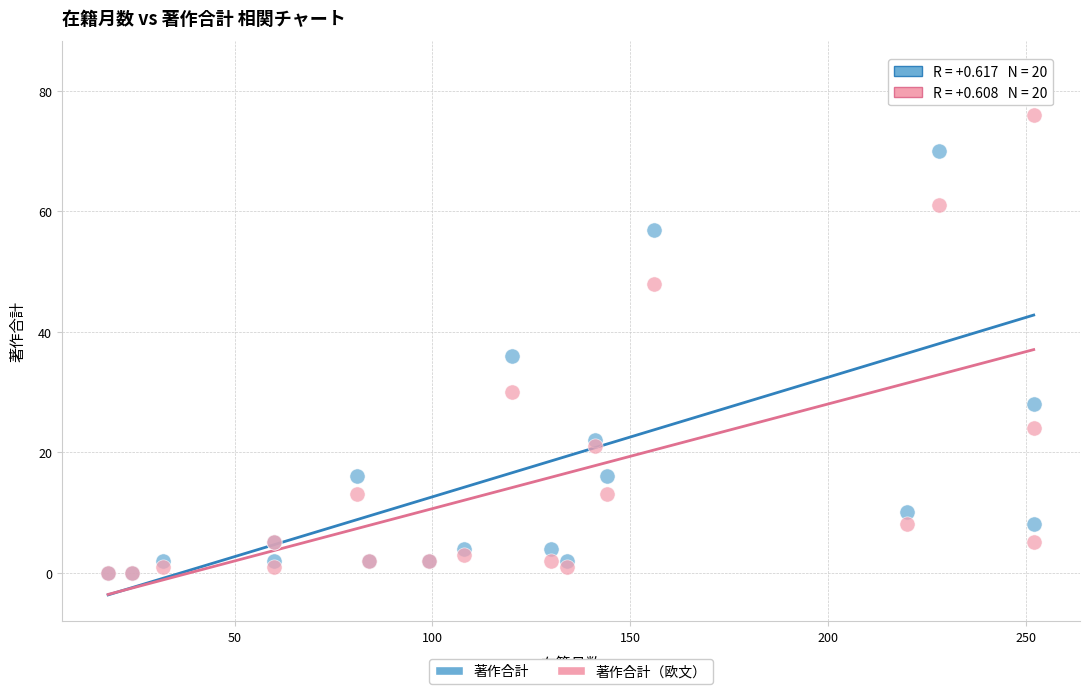

In the 著作合計（欧文） series, what Y value is closest to 38?

30